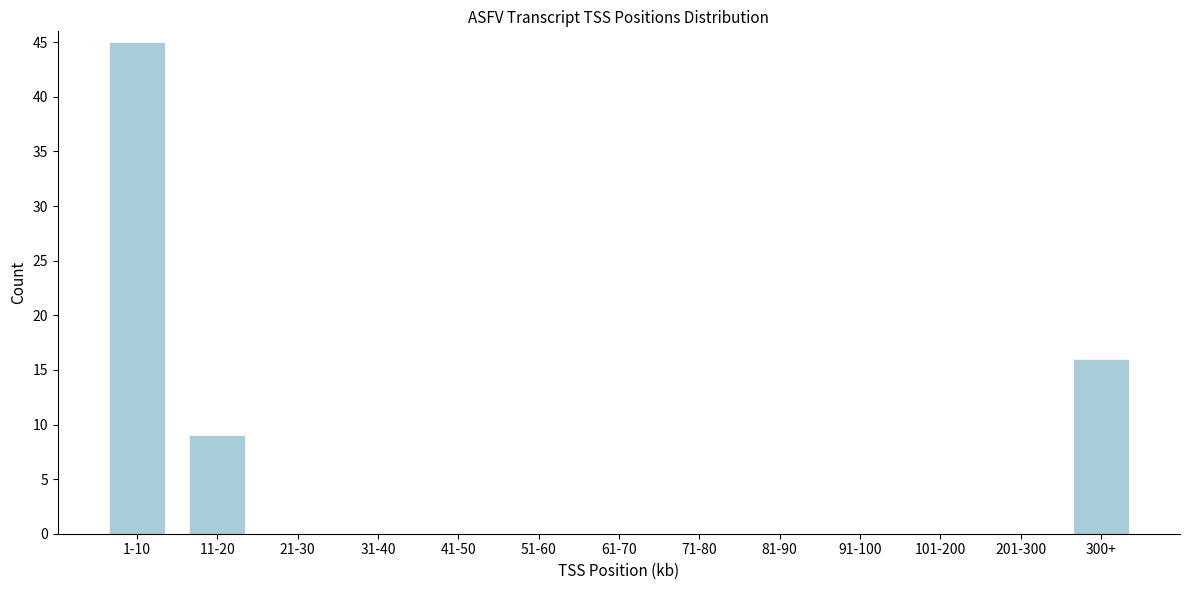

Reading left to right, extract all data points from this chart.

1-10=45	11-20=9	21-30=0	31-40=0	41-50=0	51-60=0	61-70=0	71-80=0	81-90=0	91-100=0	101-200=0	201-300=0	300+=16